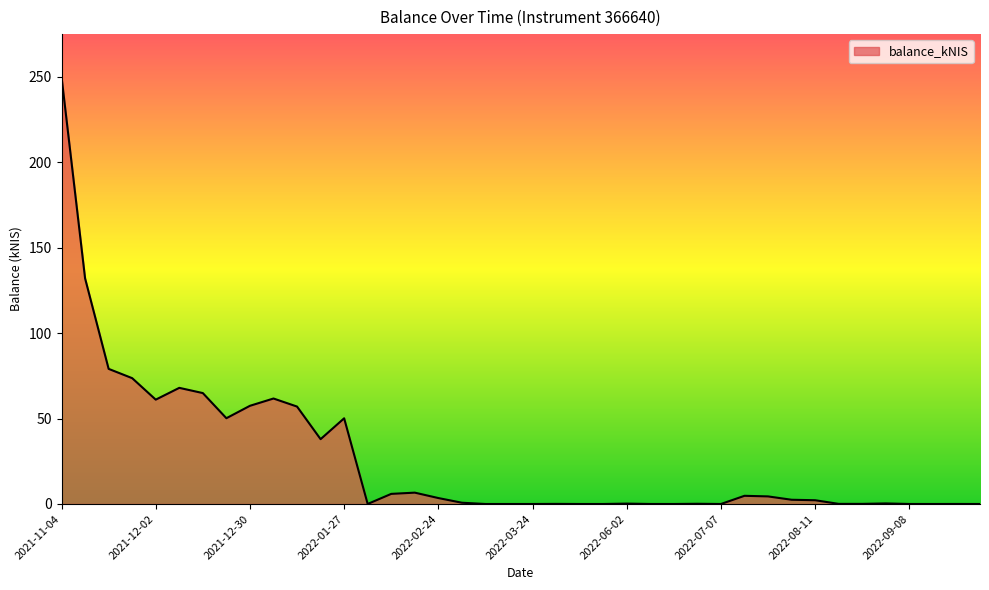

What is the greatest value displayed?

250.0